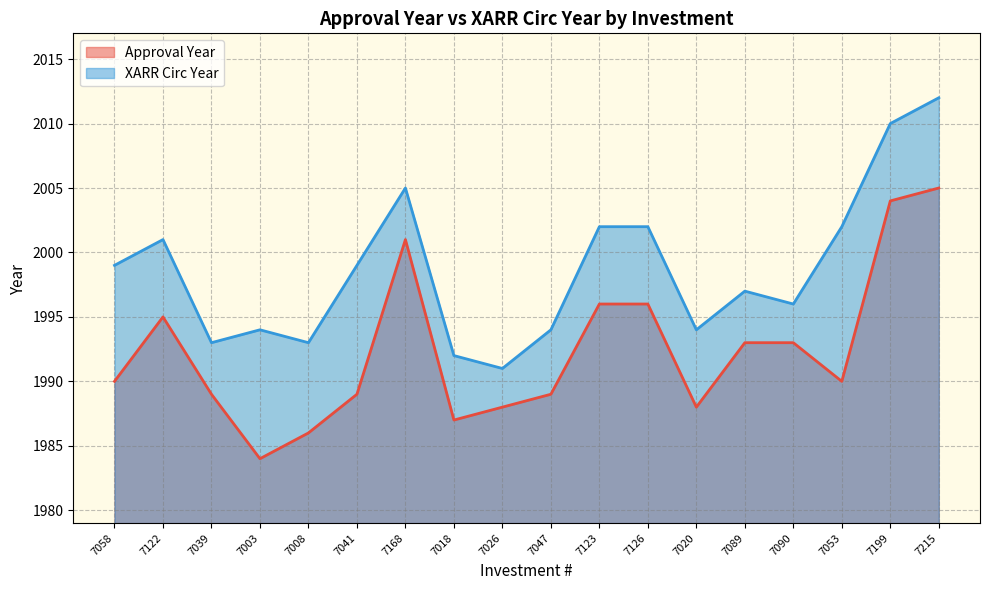

List the series in order of their peak value, highest first.

XARR Circ Year, Approval Year